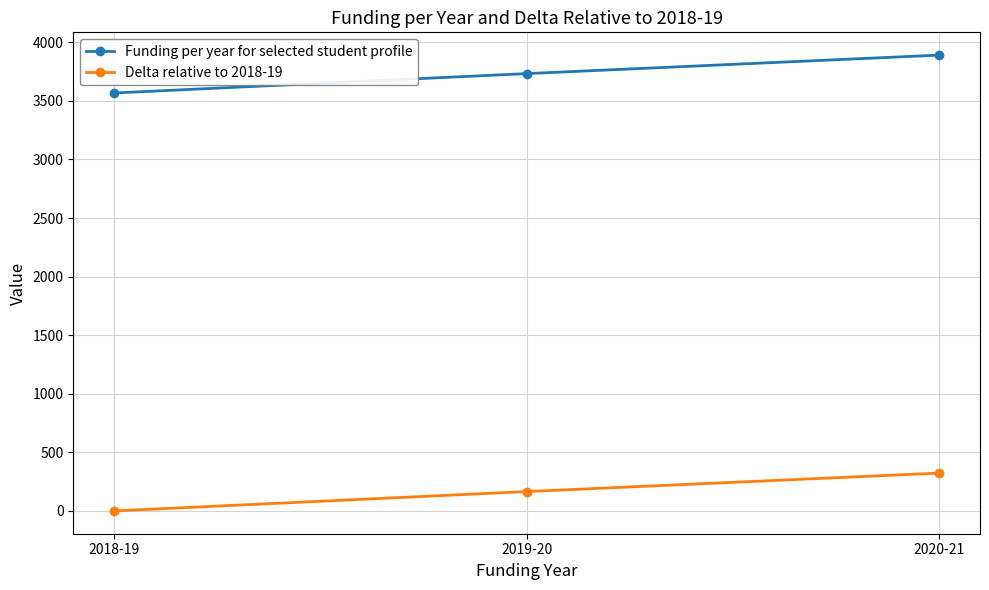

Reading right to left, list all the values displayed in this chart.

Funding per year for selected student profile: 3891.0	3733.3	3568.0
Delta relative to 2018-19: 323.0	165.3	0.0